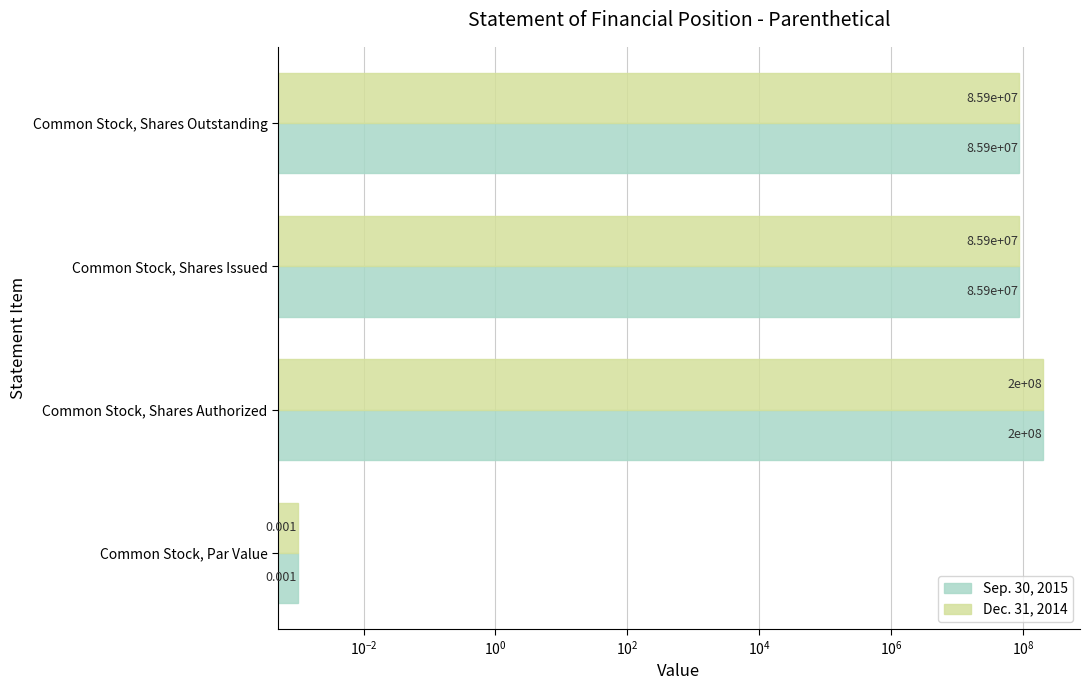

Reading right to left, list all the values displayed in this chart.

Sep. 30, 2015: 85855000.0	85855000.0	200000000.0	0.0
Dec. 31, 2014: 85855000.0	85855000.0	200000000.0	0.0